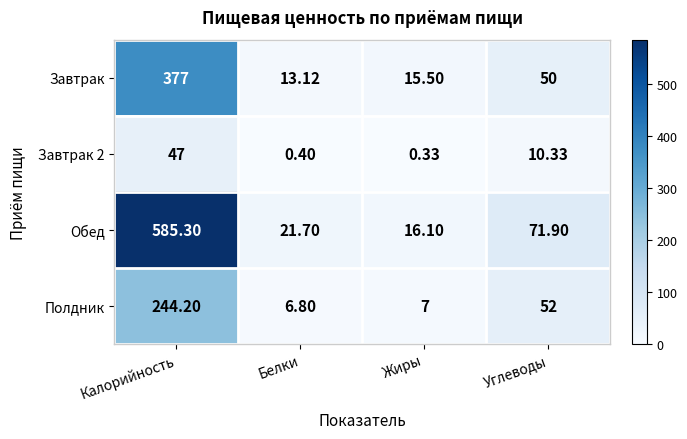

At which category is the sum across all series the highest?

Калорийность